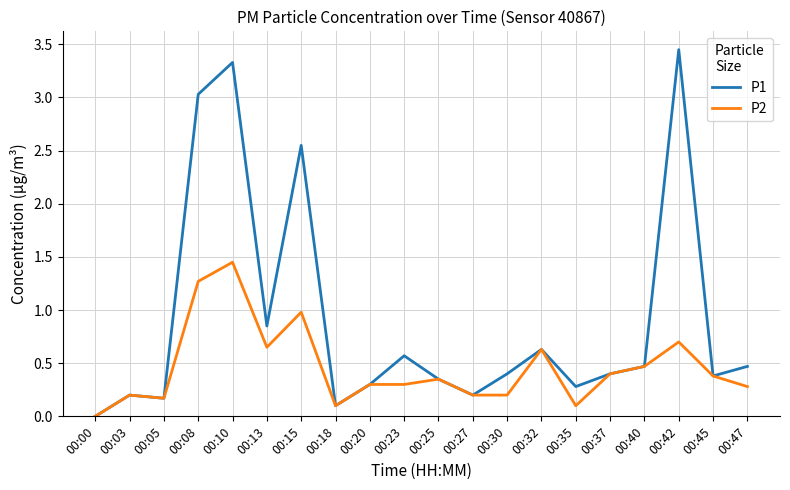

At which label does P1 reach its peak?

00:42